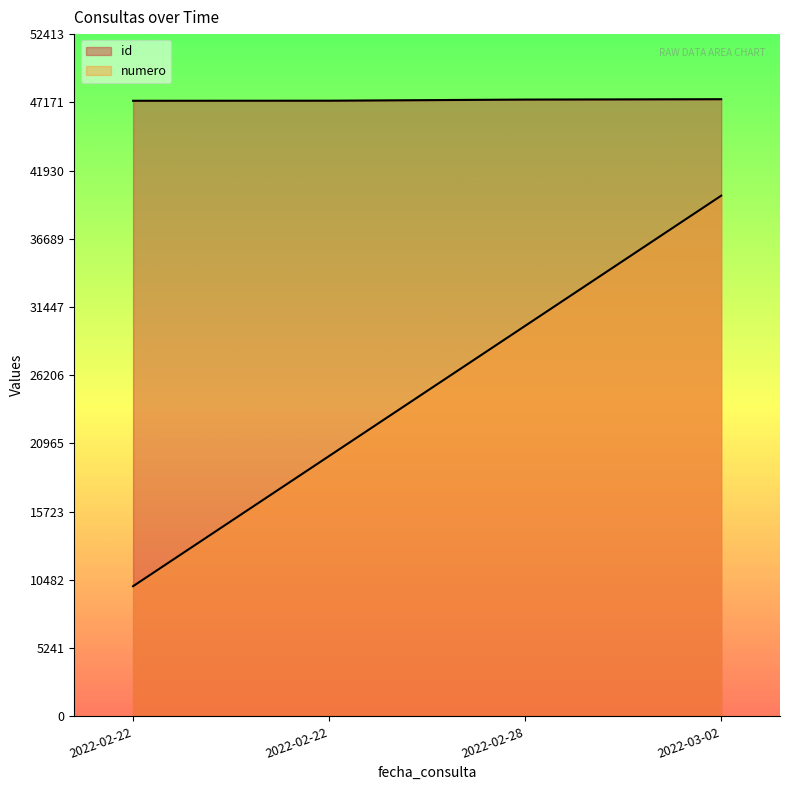

How many lines are shown in the chart?

2